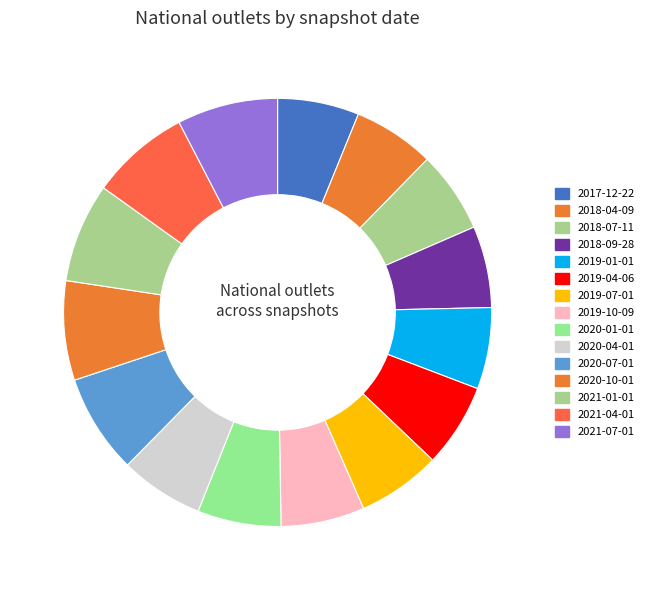

Is the sum of 2019-04-06 and 2021-01-01 greater than half?

No